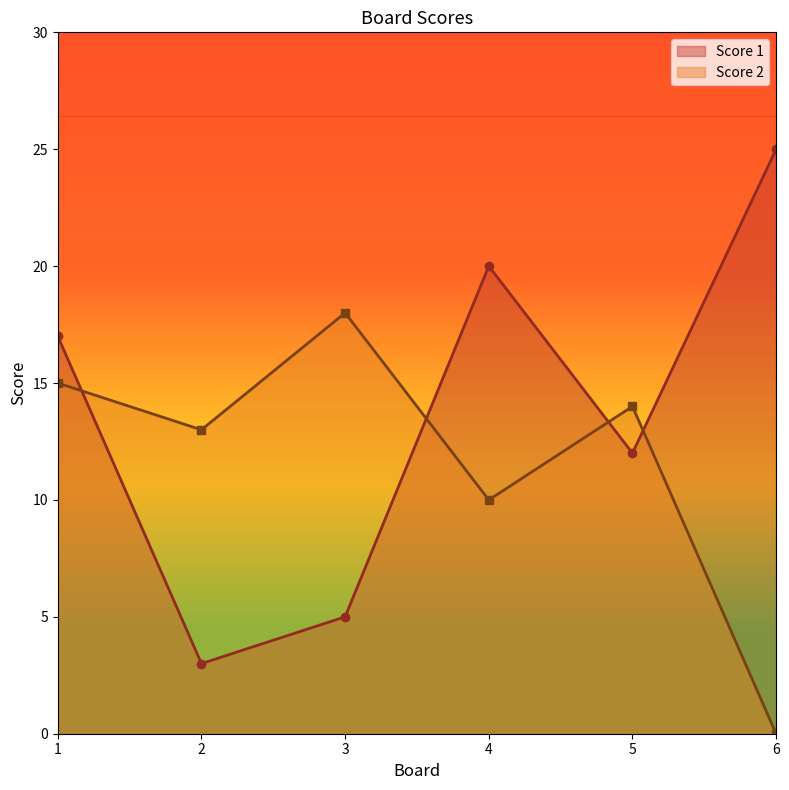

At which category does Score 2 reach its first local valley?

2